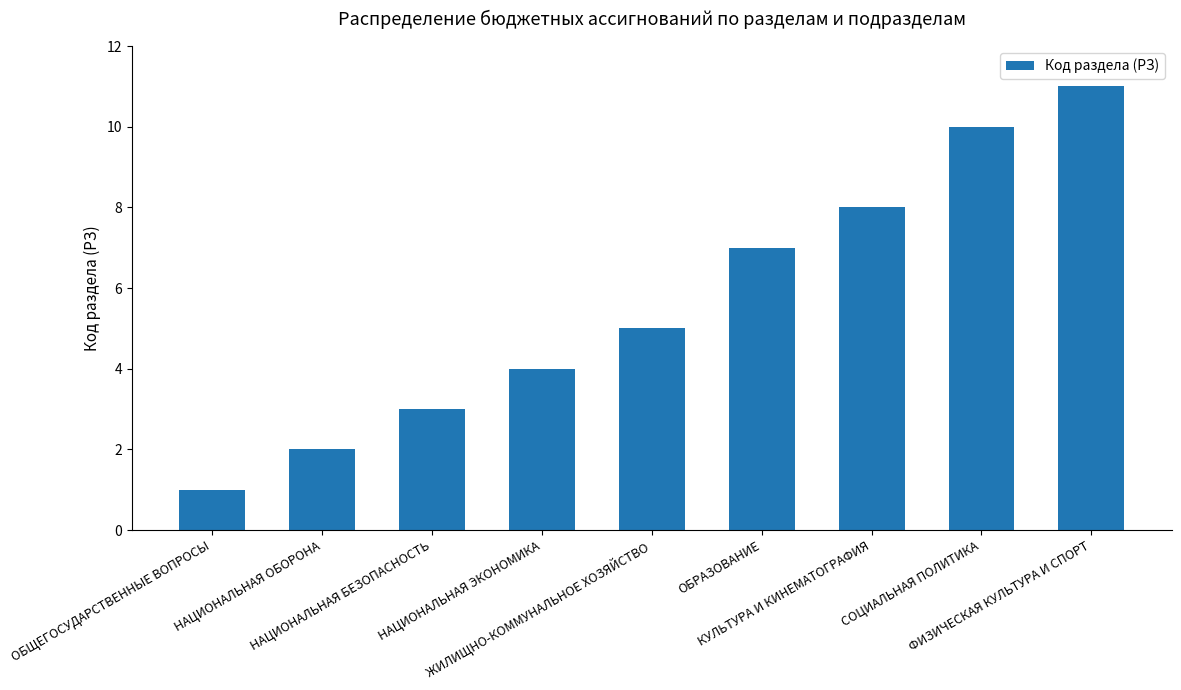

How many data points are less than 5?

4